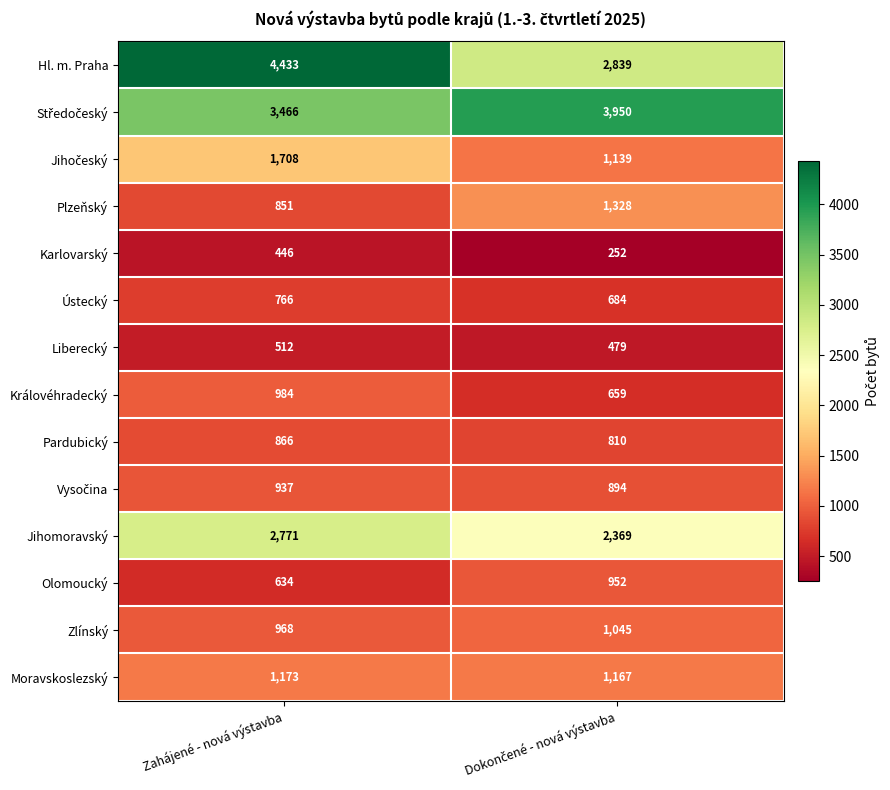

What is the maximum value for Moravskoslezský?

1173